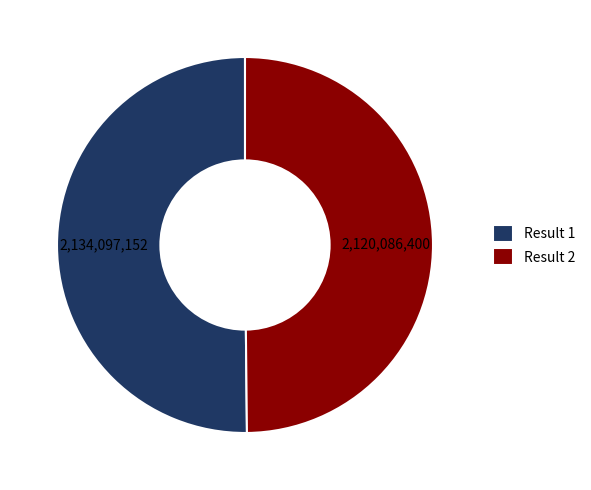

Do Result 2 and Result 1 together represent more than half of the pie?

Yes